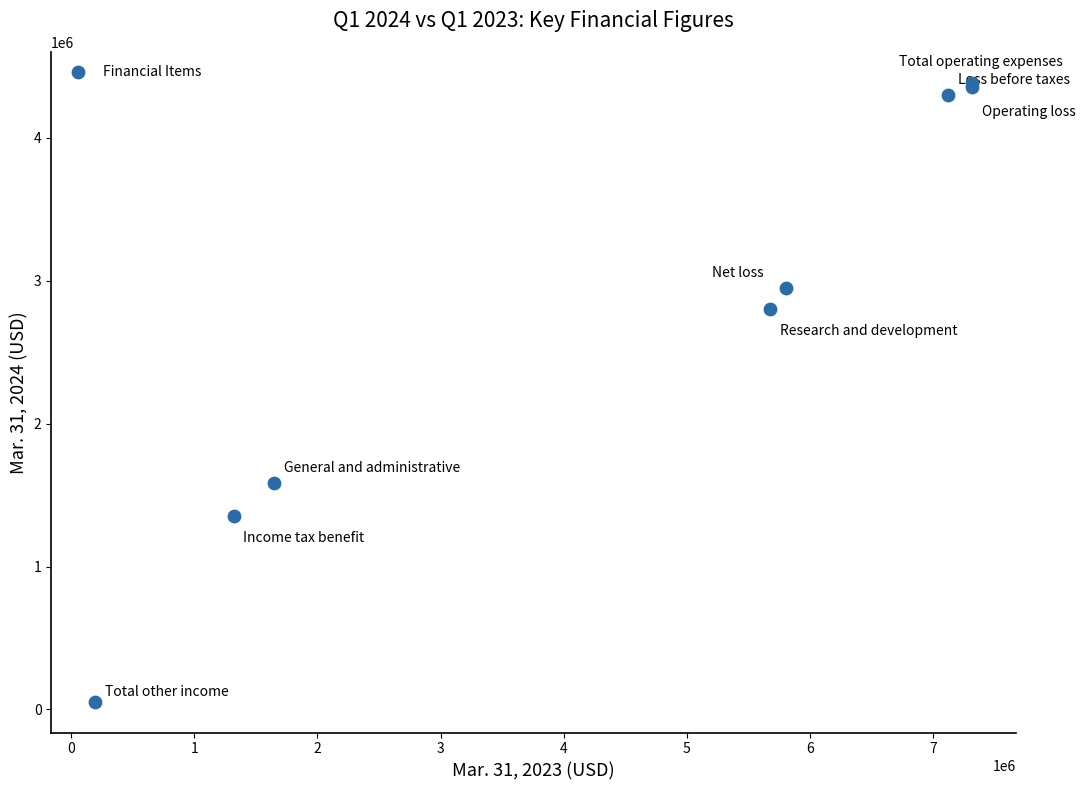

What Y value in the scatter plot is closest to 2219500?

2802000